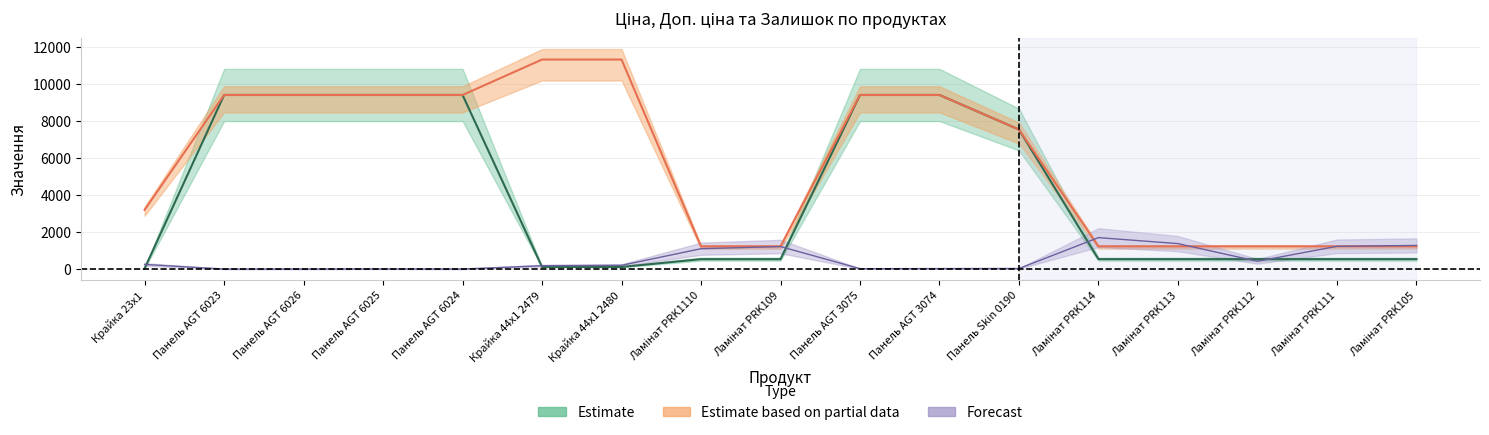

Which has a higher value, Панель AGT 6026 or Ламінат PRK112?

Панель AGT 6026